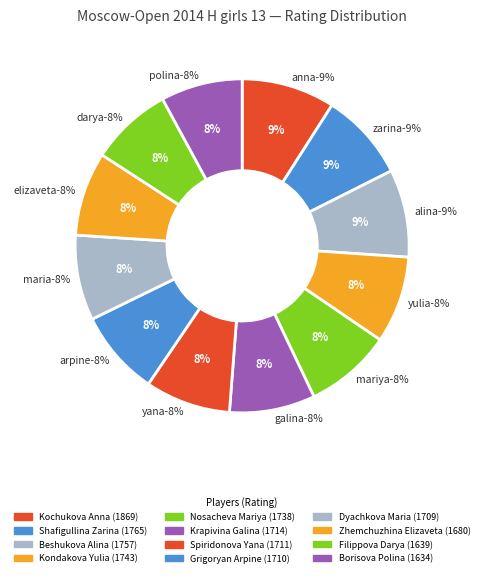

Is it true that Kondakova Yulia is 8% of the pie?

True